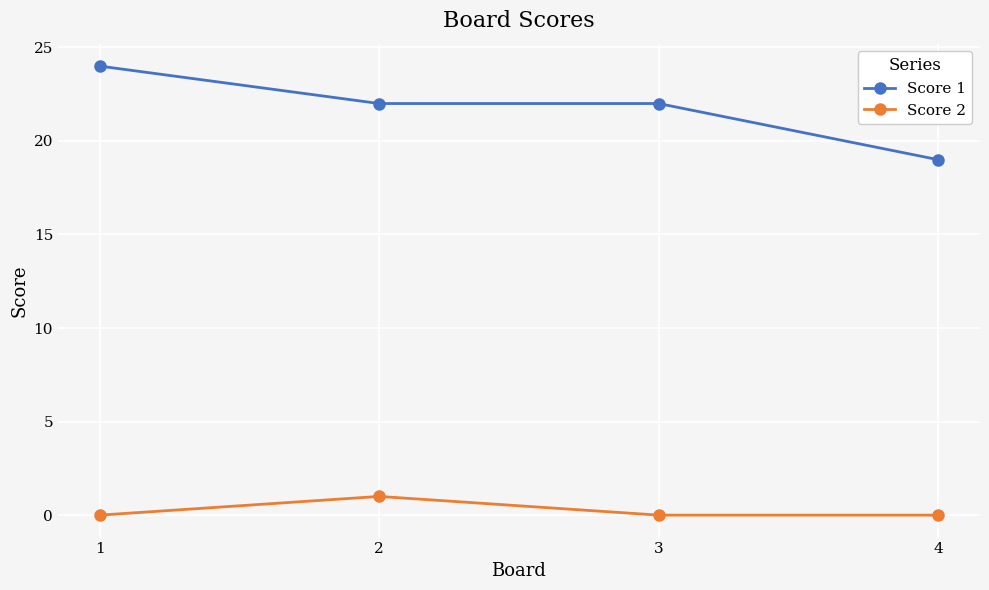

True or false: Score 2 and Score 1 cross at least once.

False